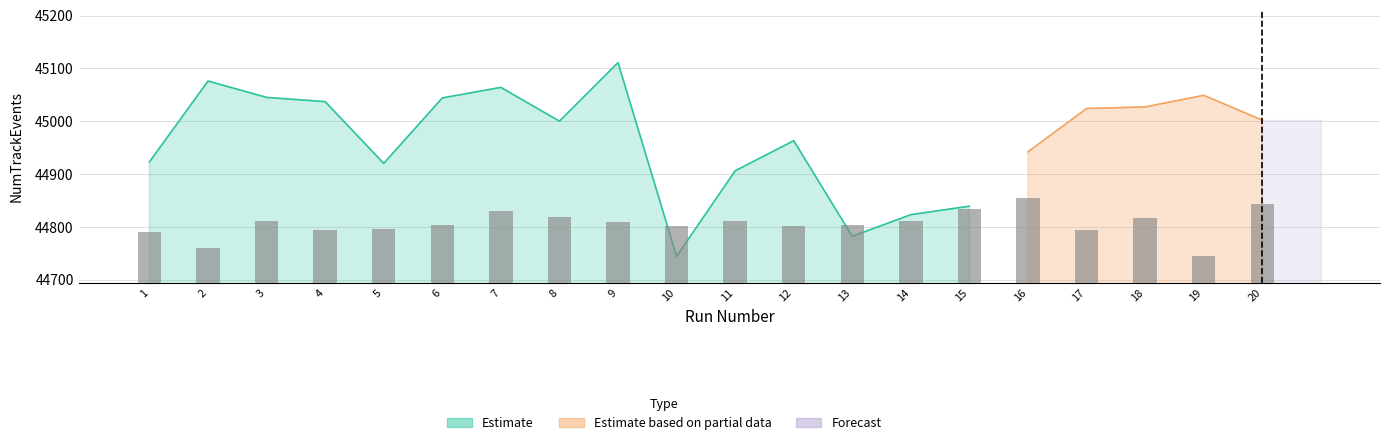

What is the difference between the second highest and second lowest values?

84.2